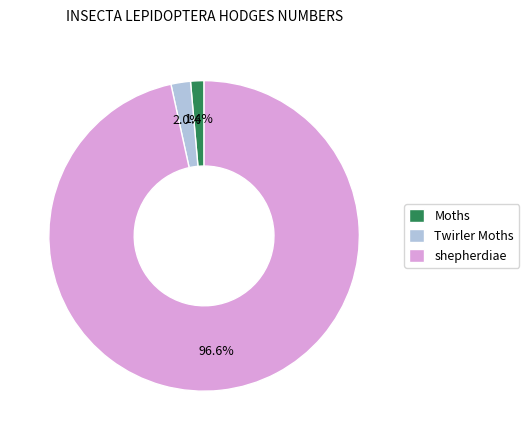

Does Twirler Moths represent more than half of the total?

No